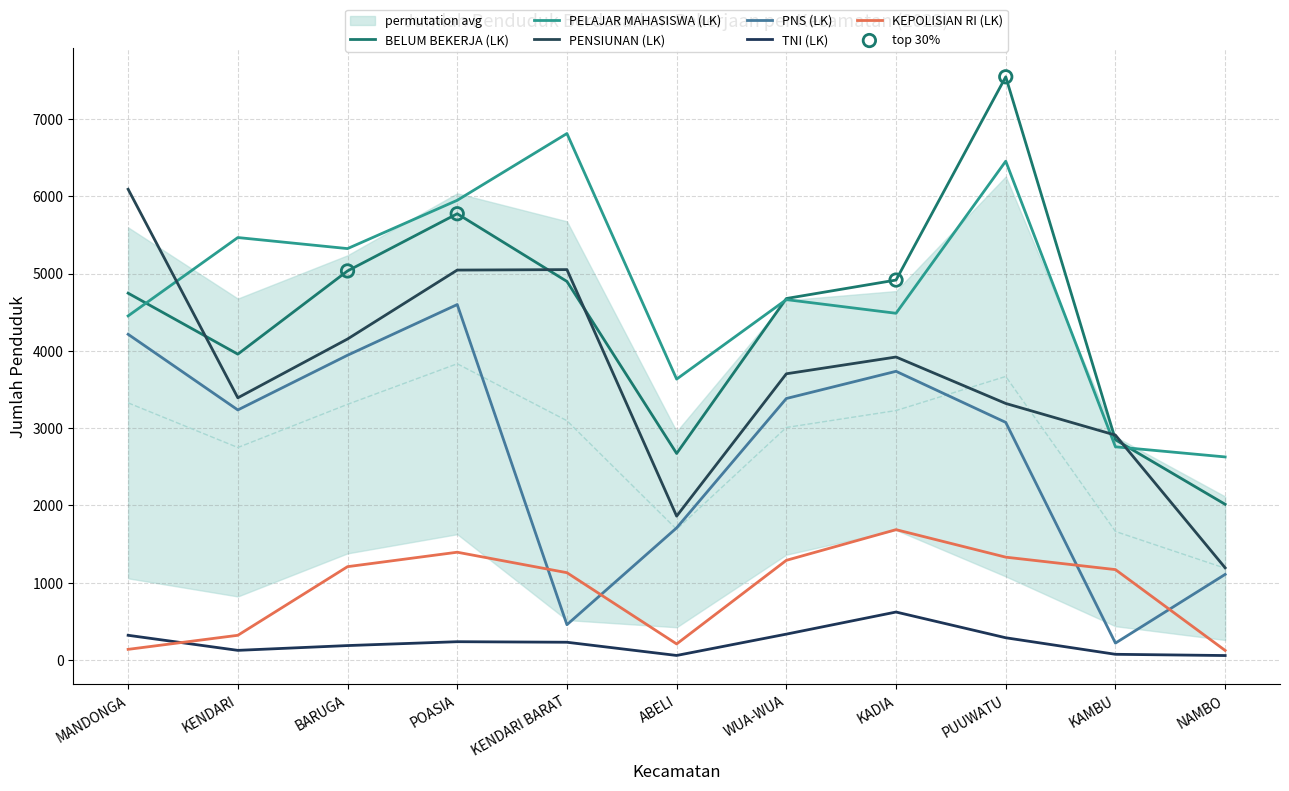

Which series contains the highest Y value?

BELUM BEKERJA (LK)